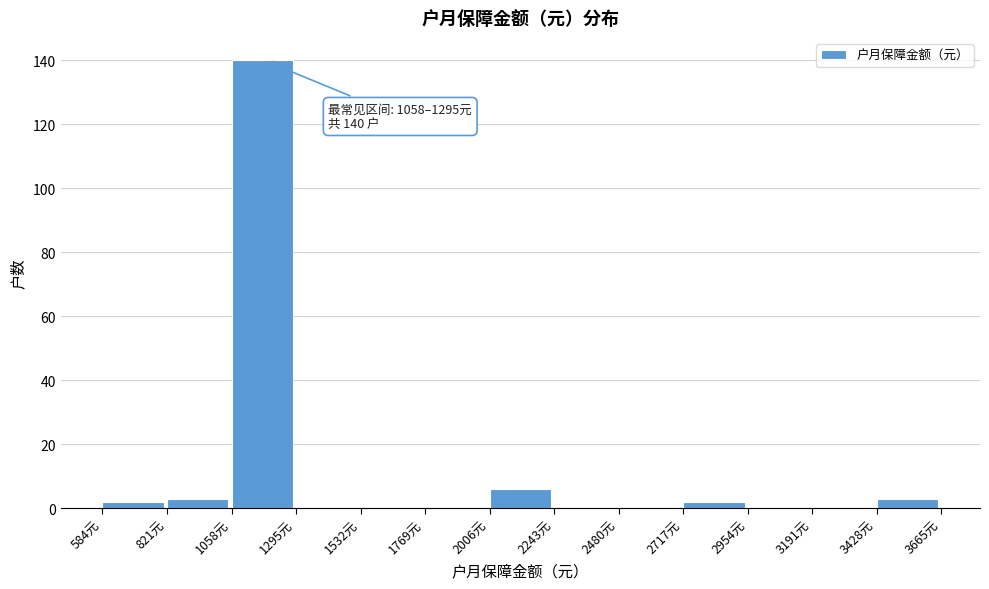

Over which range of the x-axis is the bar tallest?

1050 to 1300